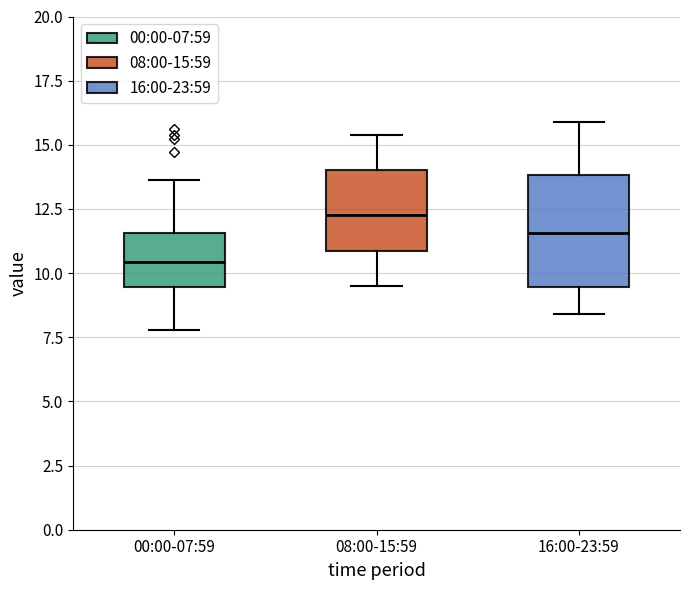

Which box is the tallest, from its lower edge to its upper edge?

16:00-23:59